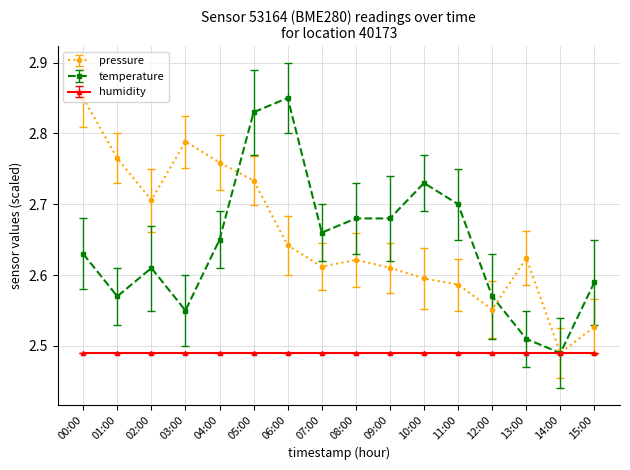

Is it true that temperature equals 1.5 at 04:00?

False